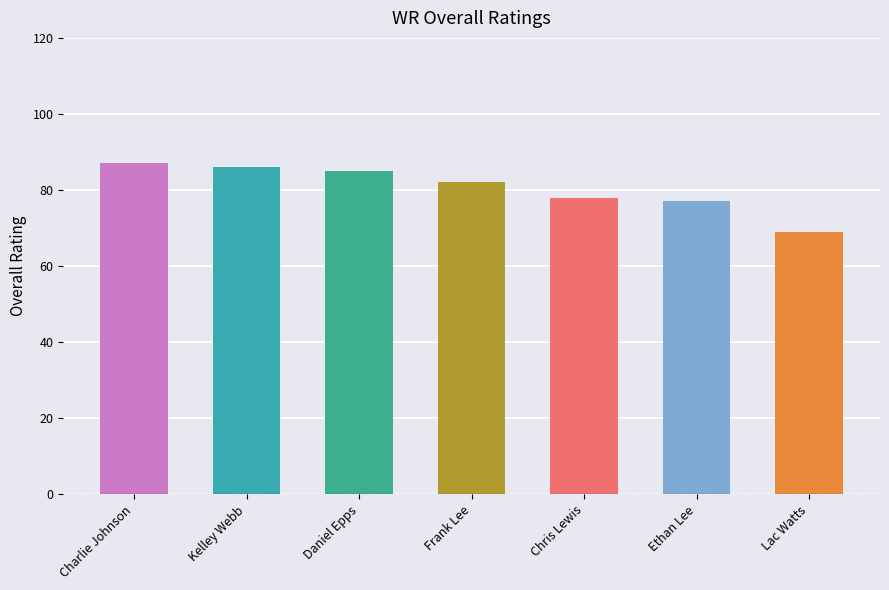

True or false: the data shows 78 at Chris Lewis.

True